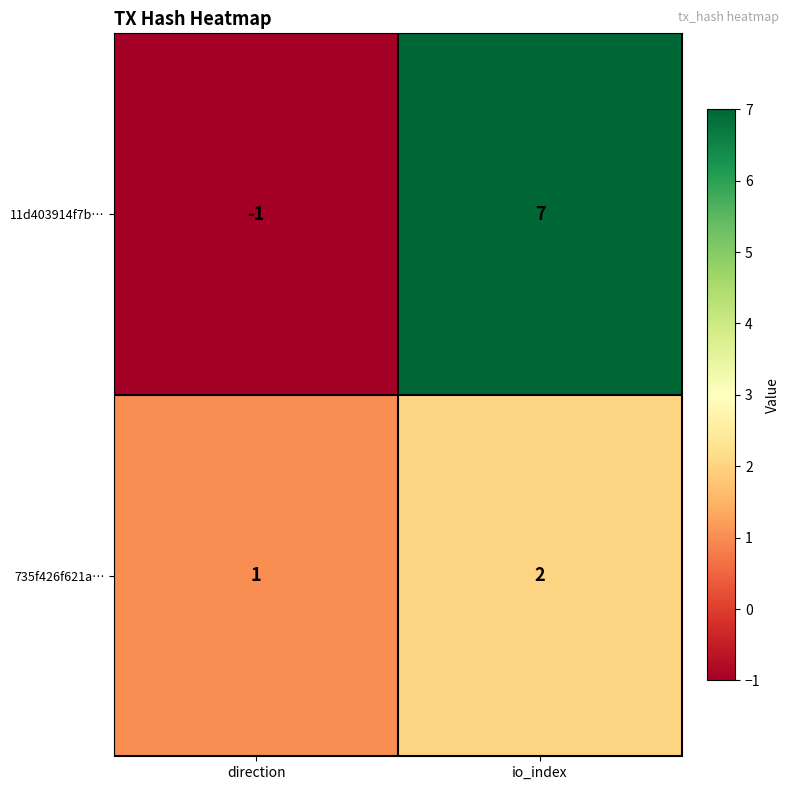

What is the difference between the maximum and minimum values in the 11d403914f7b… series?

8